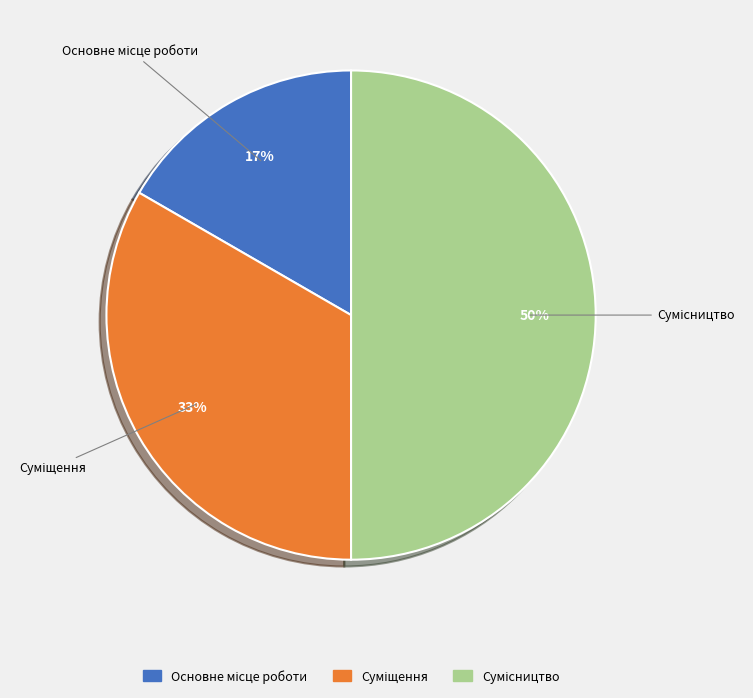

To the nearest percent, what is the average slice percentage?

33%